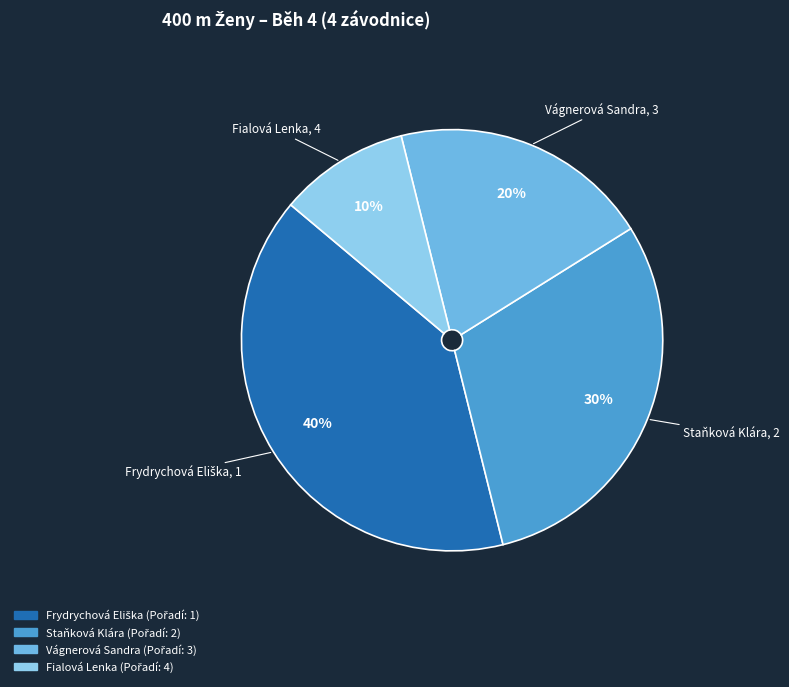

Count the number of slices in the pie.

4